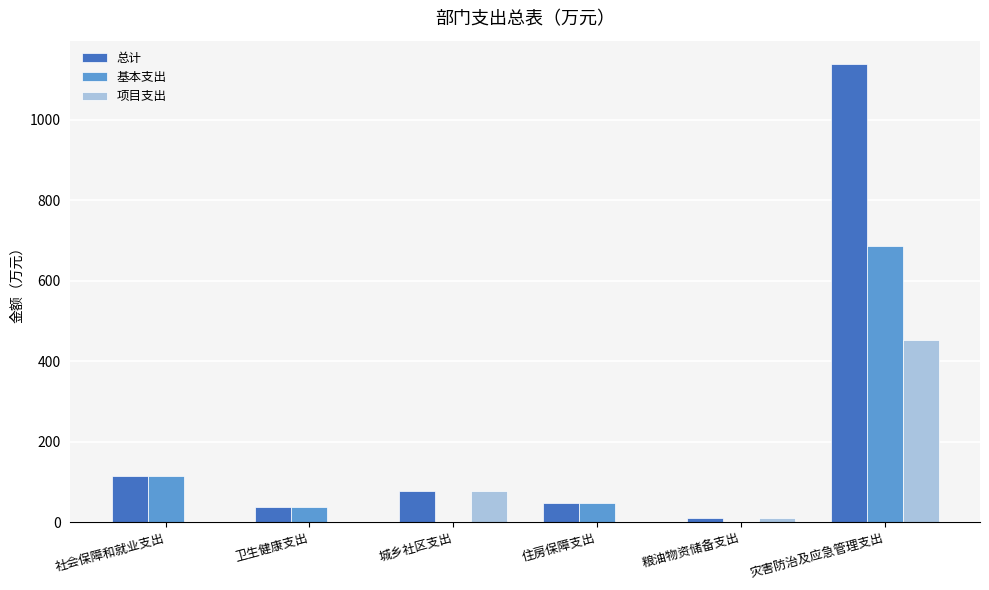

How many groups of bars are there?

6